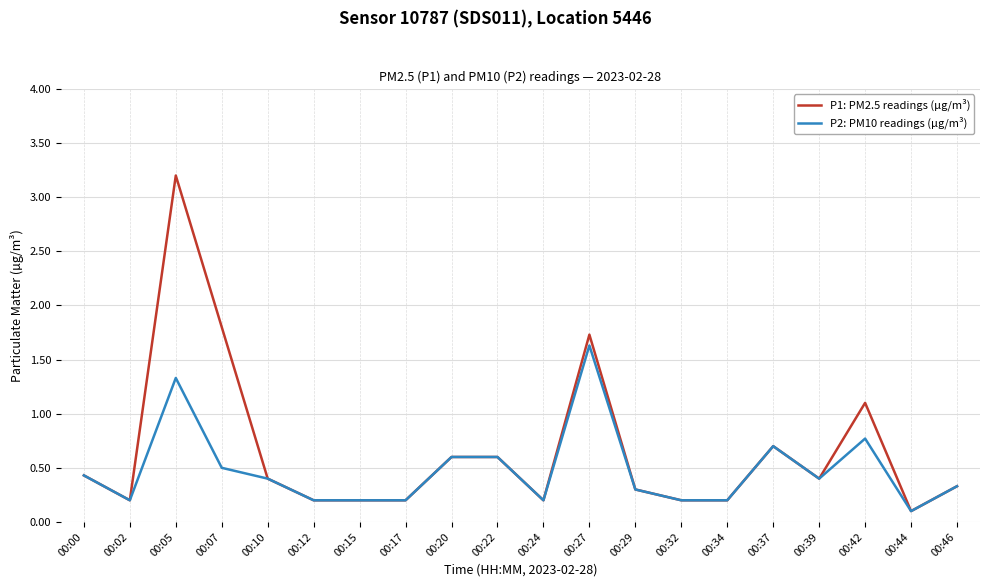

True or false: P1: PM2.5 readings (µg/m³) has a value of 0.2 at 00:00.

False